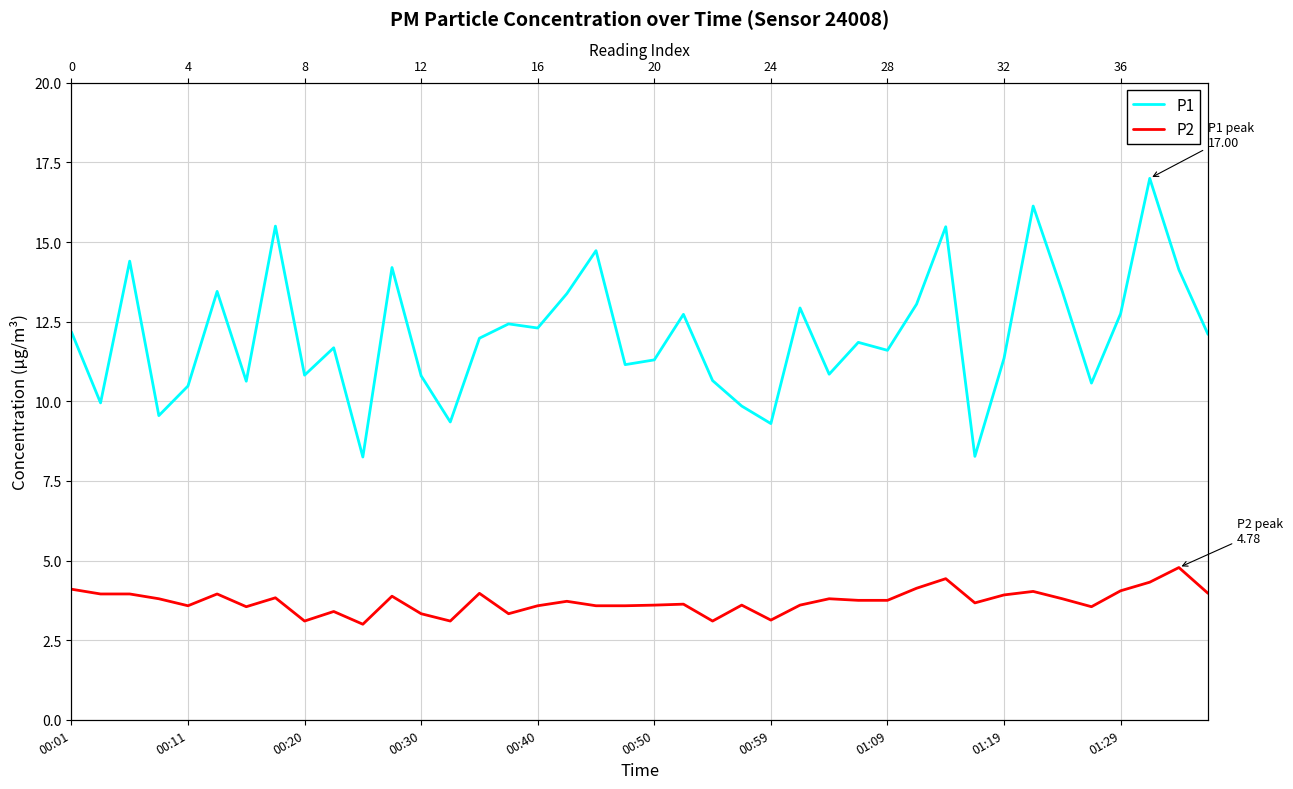

How many interior local peaks does the P2 series have?

12